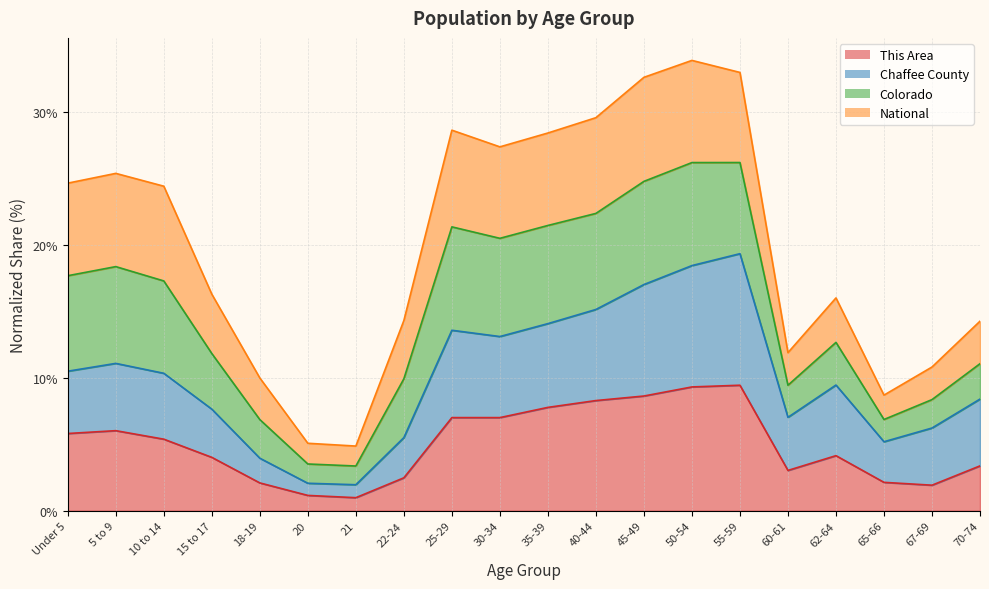

What is the label of the 8th point from the left?

22-24